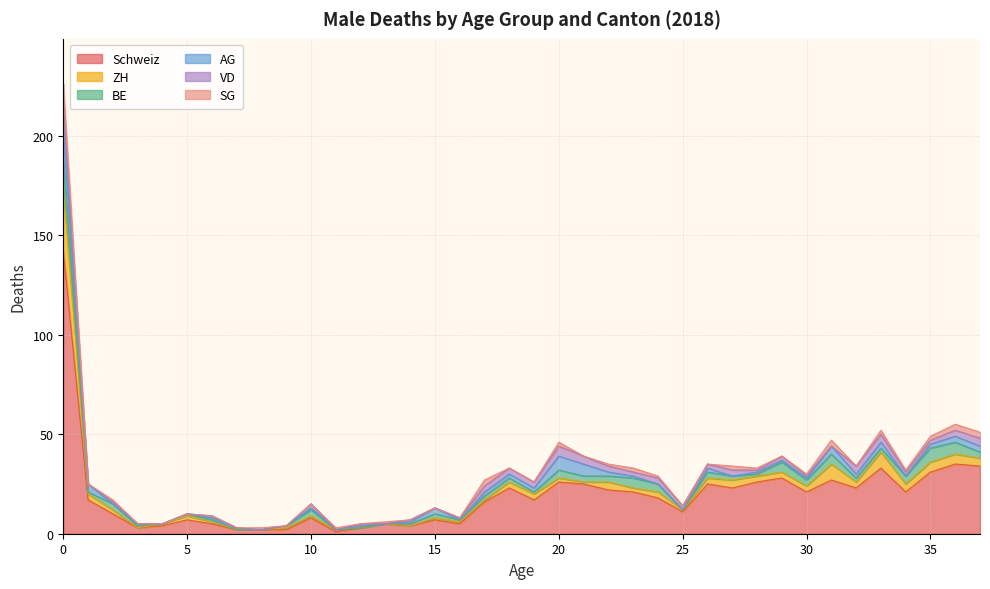

What is the value of the Schweiz point at the 3rd from the left?

10